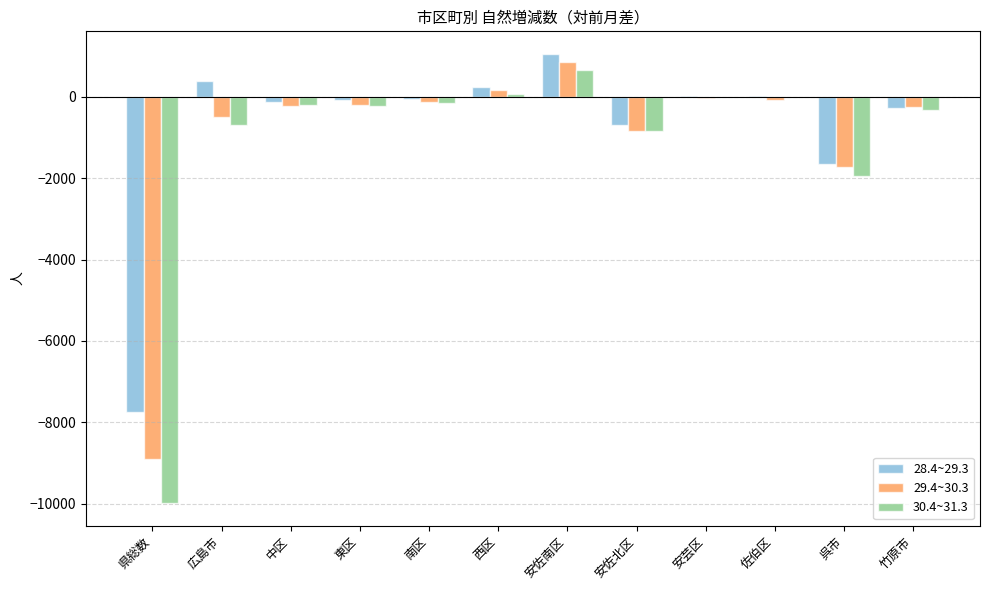

Which series has the widest spread of values?

30.4~31.3